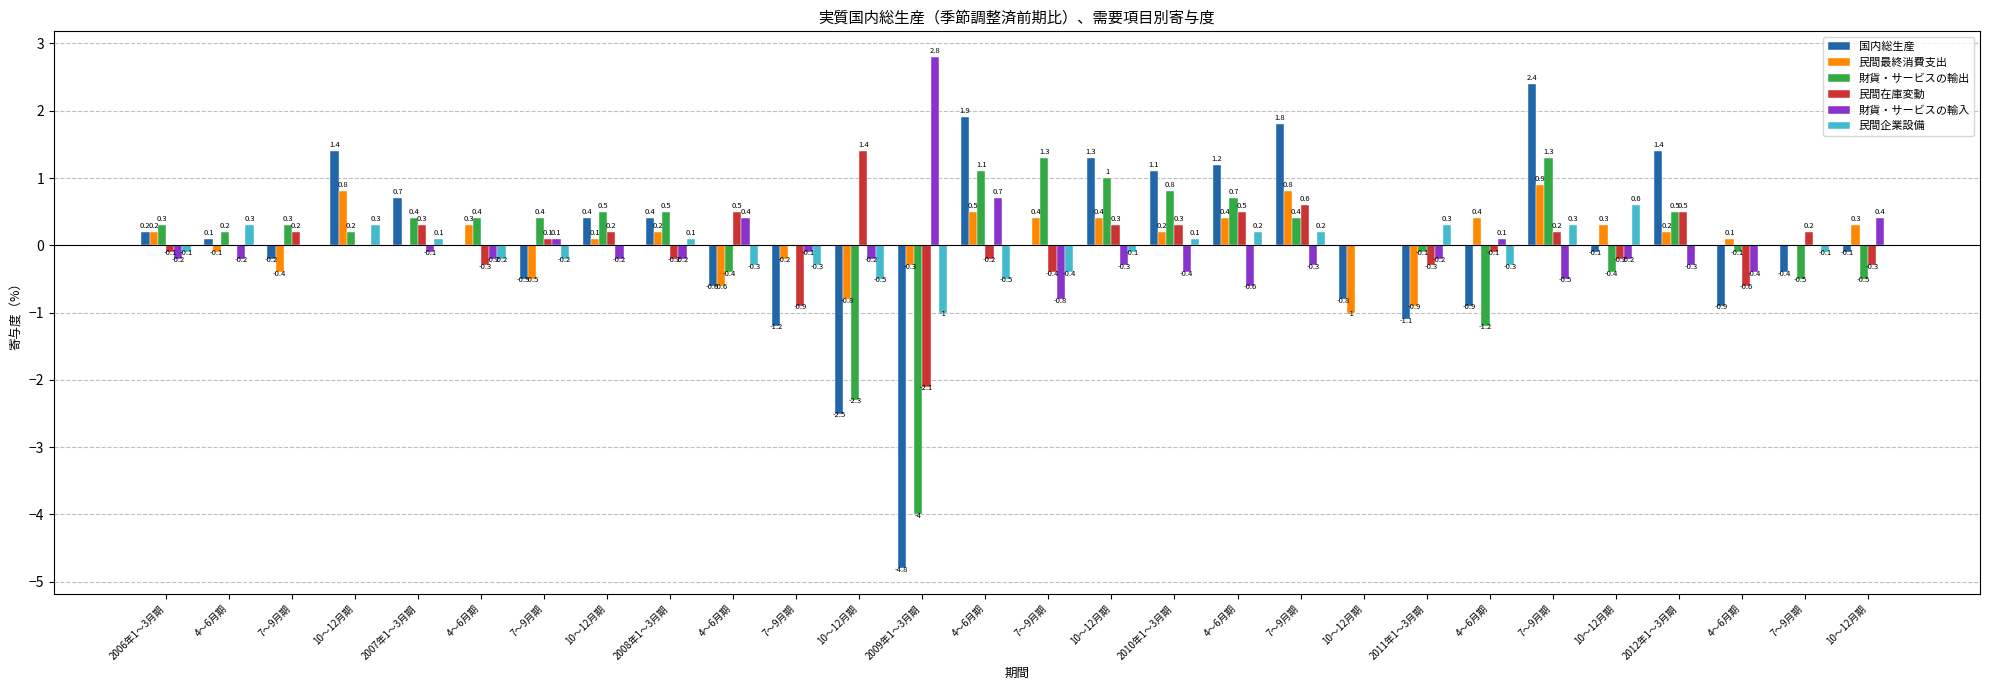

Count the number of data series in this chart.

6